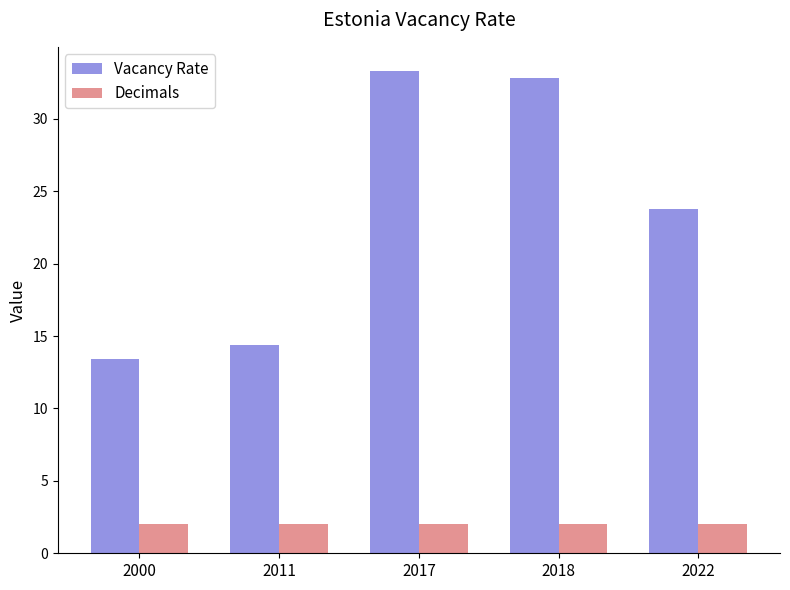

What is the average value of the Decimals series?

2.0